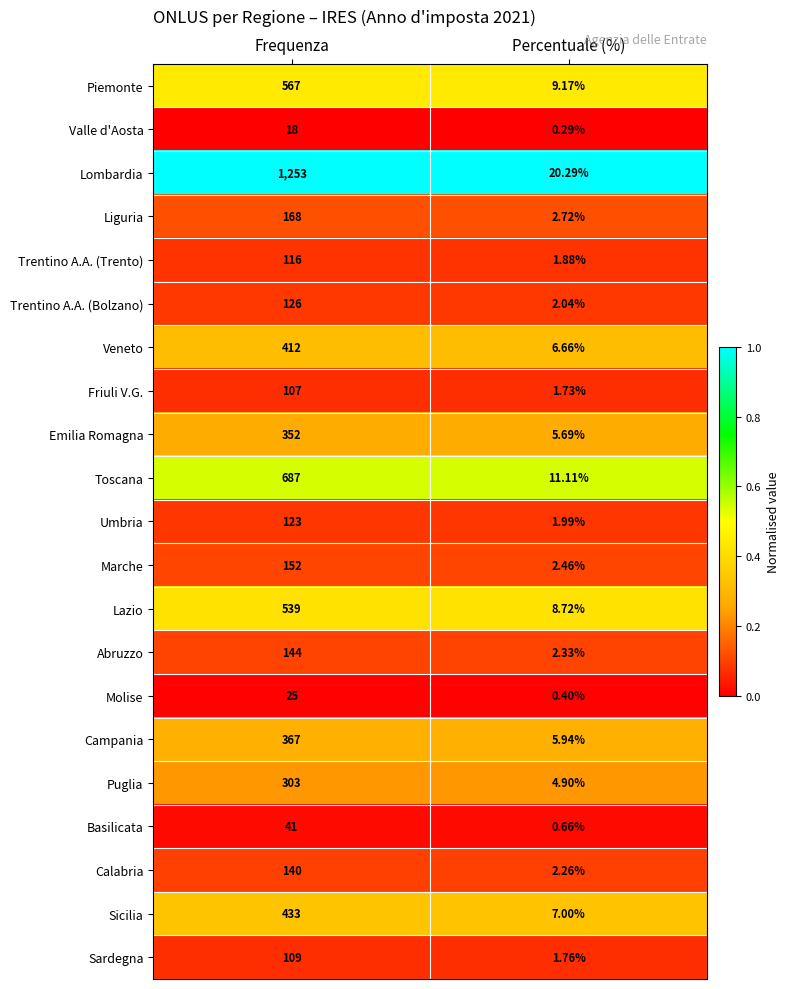

Where is Basilicata nearest to the value 20?

Percentuale (%)